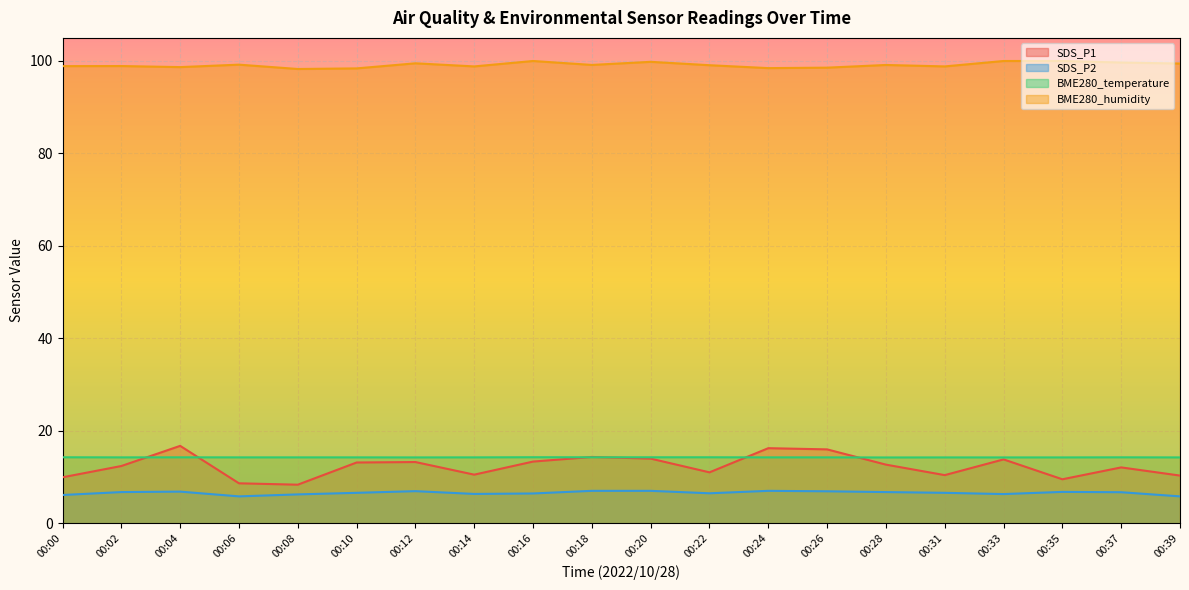

What is the sum of the SDS_P1 values at 00:37 and 00:06?

20.7